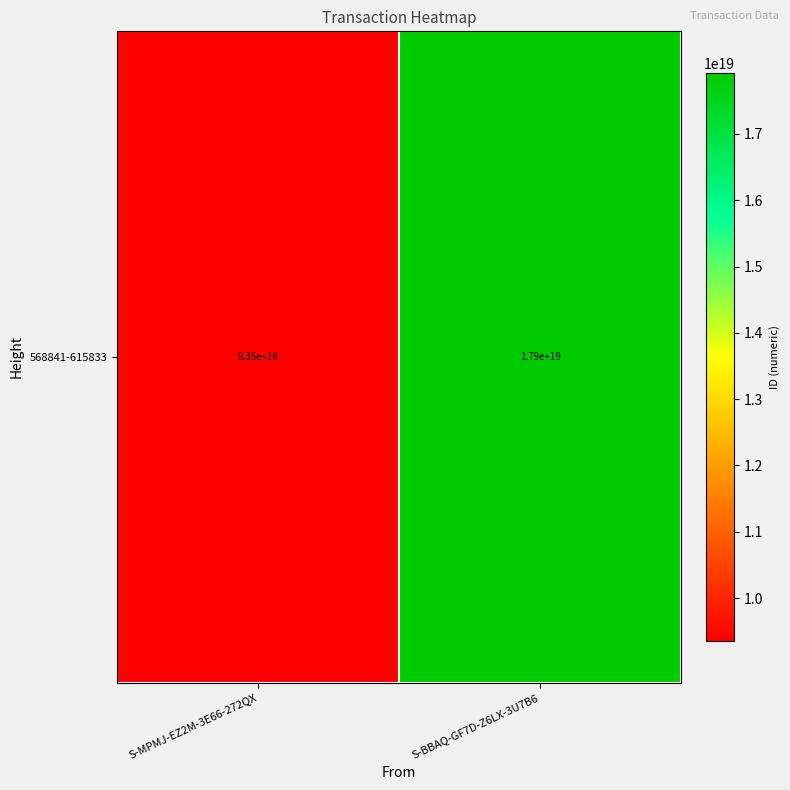

Rank the categories by value from lowest to highest.

S-MPMJ-EZ2M-3E66-272QX, S-BBAQ-GF7D-Z6LX-3U7B6